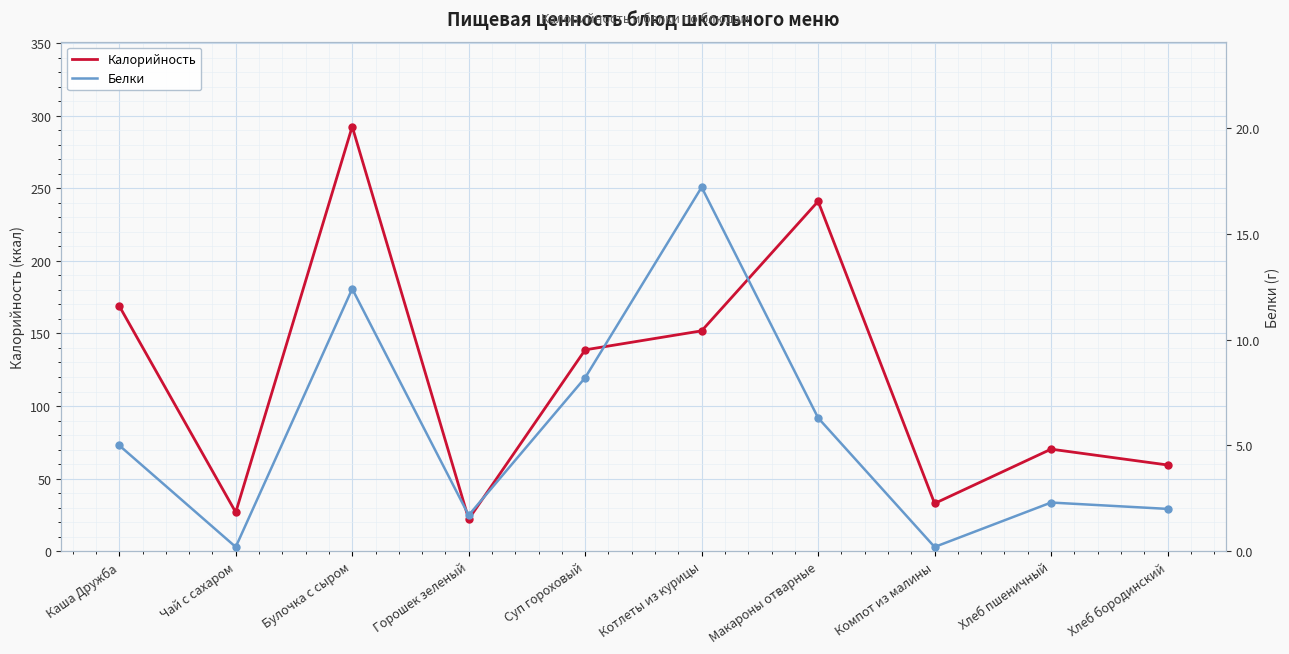

How many distinct data groups are displayed?

2